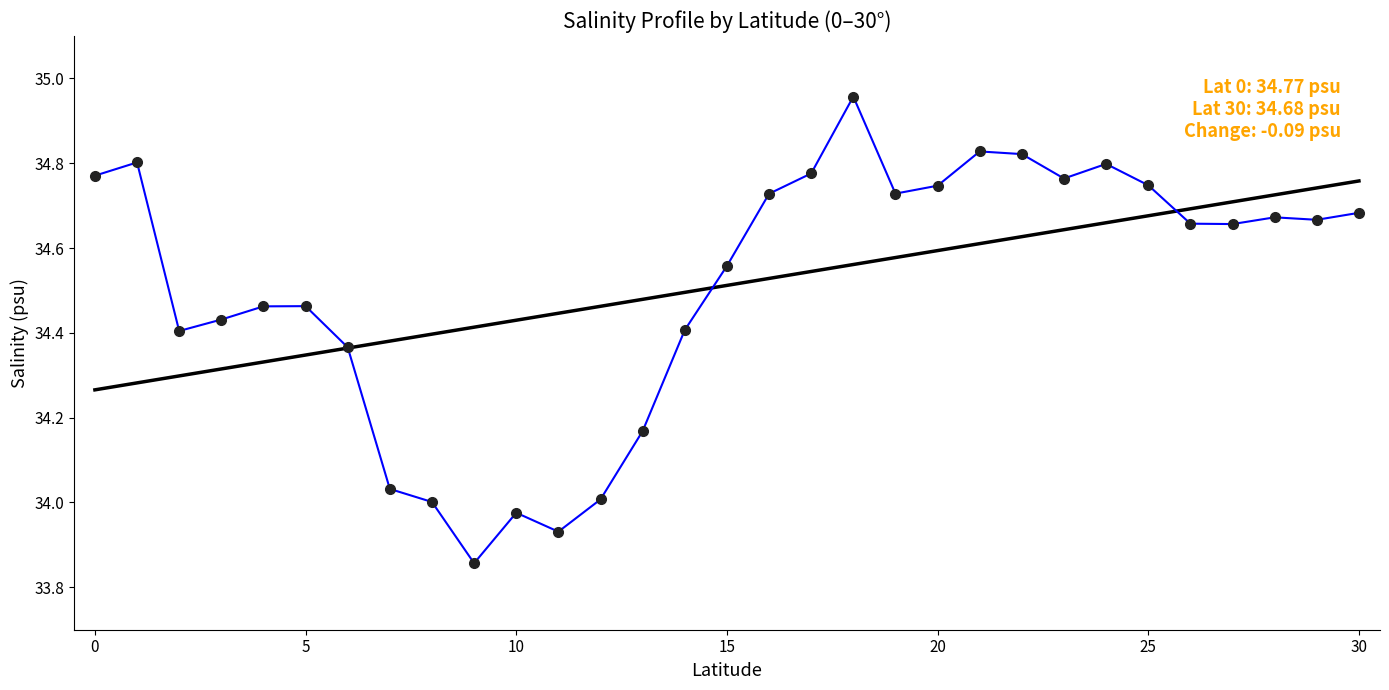

The value at 0 is 34.8. True or false?

True